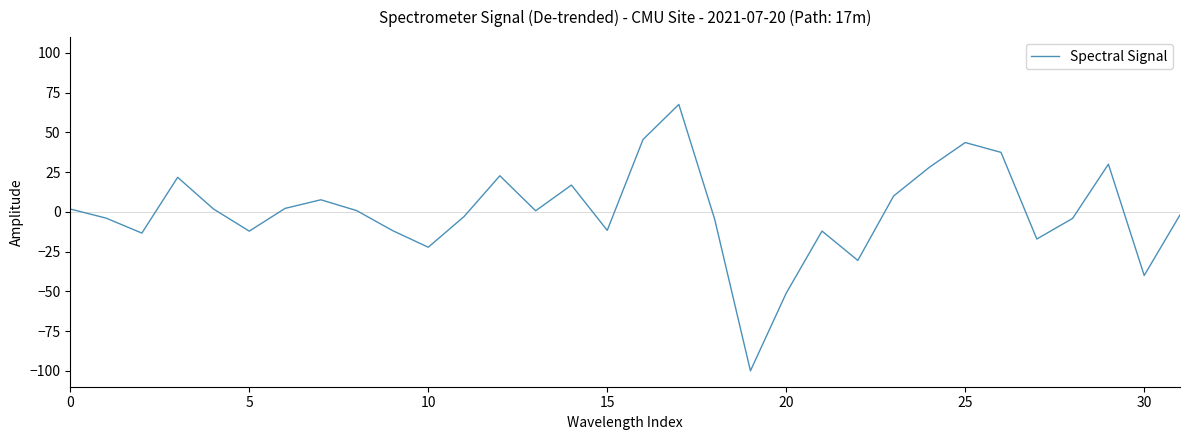

What is the difference between the maximum and minimum values?

167.6